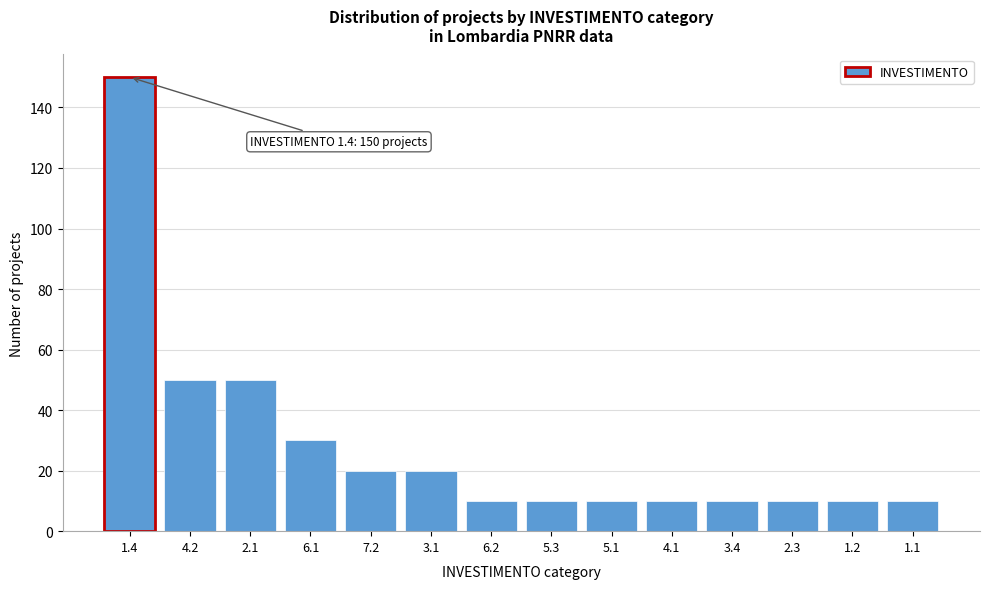

Reading left to right, transcribe all the data shown in this chart.

150	50	50	30	20	20	10	10	10	10	10	10	10	10